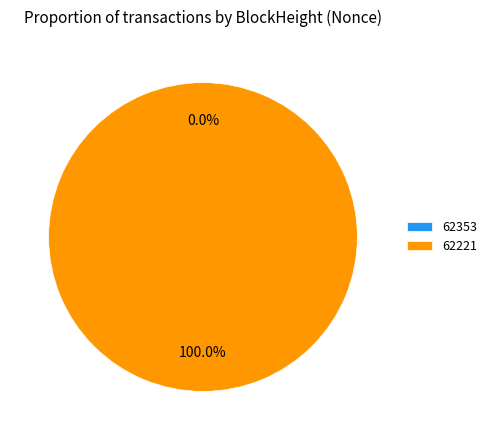

Does any single category account for the majority?

Yes